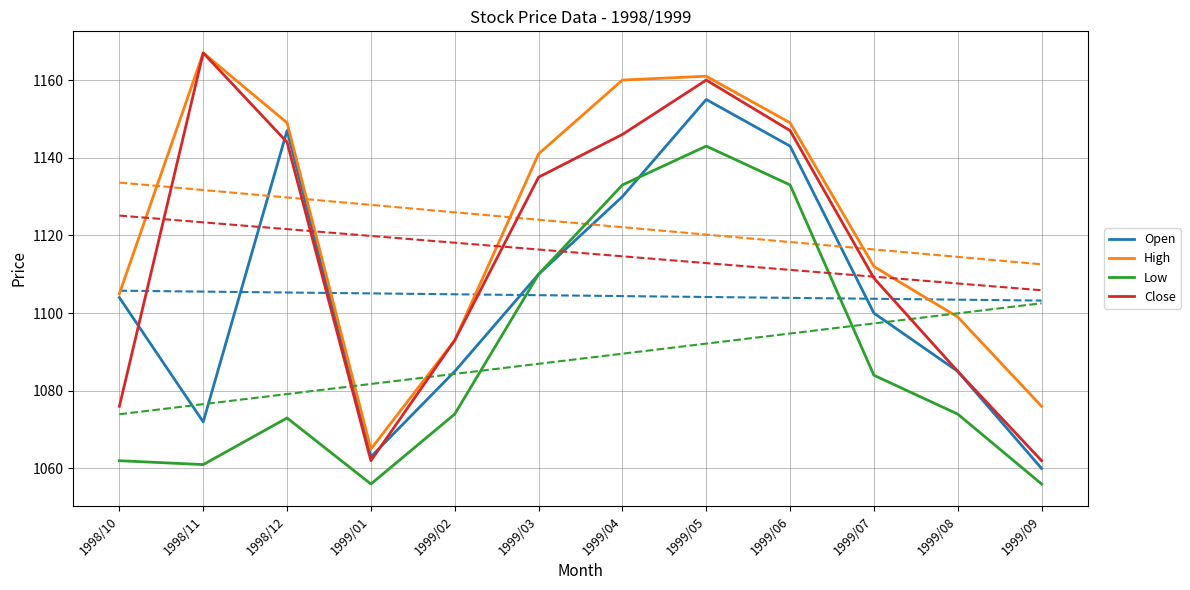

True or false: Close and Open intersect in this chart.

True